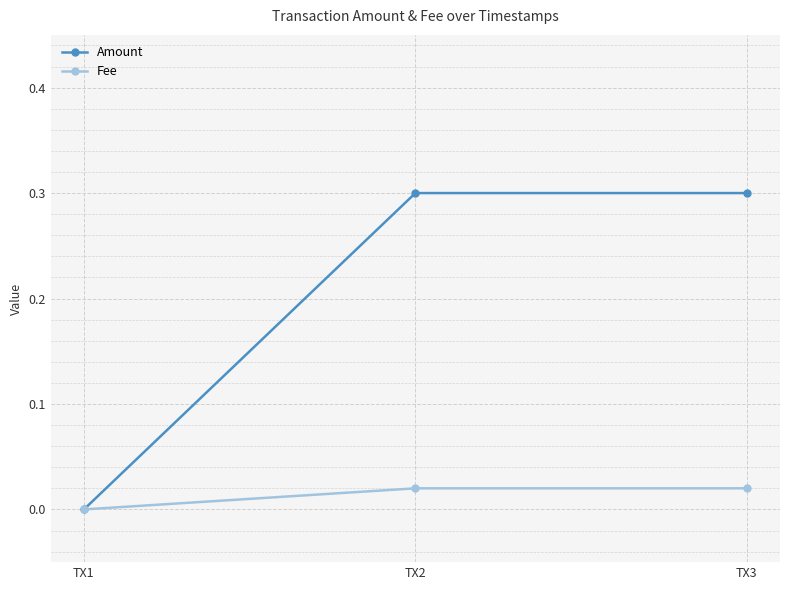

Does the chart have visible grid lines?

Yes